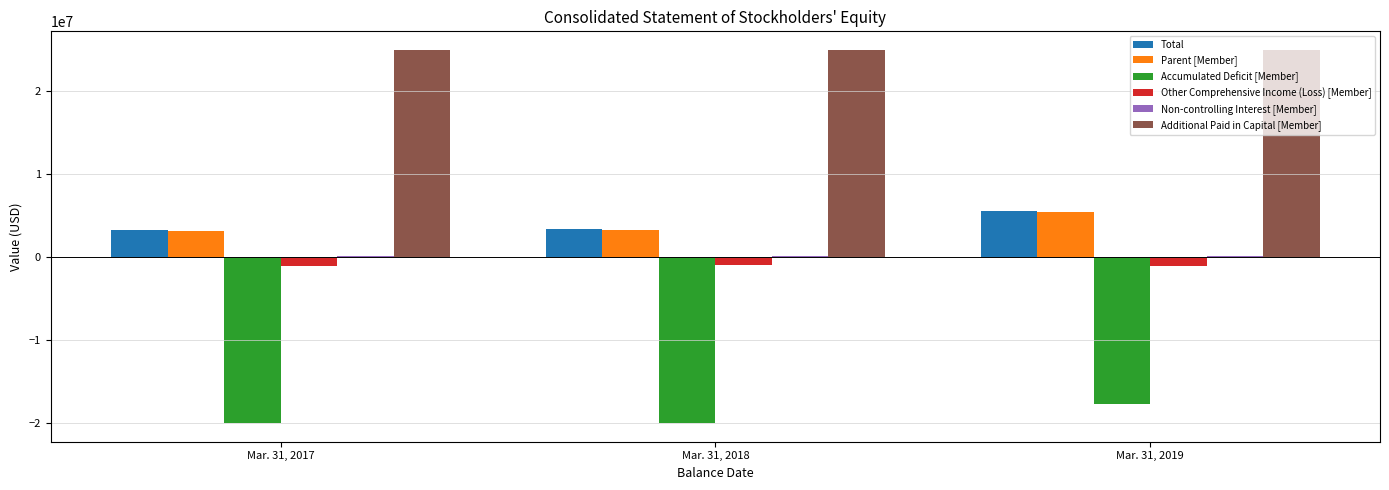

Which series changed the most between Mar. 31, 2017 and Mar. 31, 2019?

Total